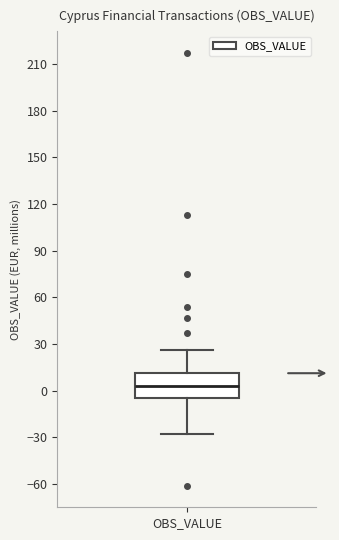

Read this box plot against the y-axis: the position of the median line, the range covered by the box, and the ends of both whiskers. The values are not printed on the chart, so give them approximately, as read against the axis.

median 5, box -5 to 10, whiskers -30 to 25